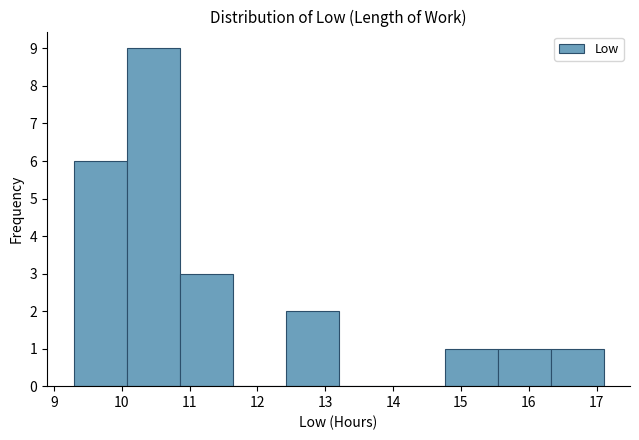

Reading left to right, list every bar in this chart as the range it spans on the x-axis followed by its height. Neither the bar edges nor the heights are printed on the chart, so give them approximately, as read against the axes.

9.3 to 10.1: 6
10.1 to 10.9: 9
10.9 to 11.6: 3
11.6 to 12.4: 0
12.4 to 13.2: 2
13.2 to 14.0: 0
14.0 to 14.8: 0
14.8 to 15.5: 1
15.5 to 16.3: 1
16.3 to 17.1: 1